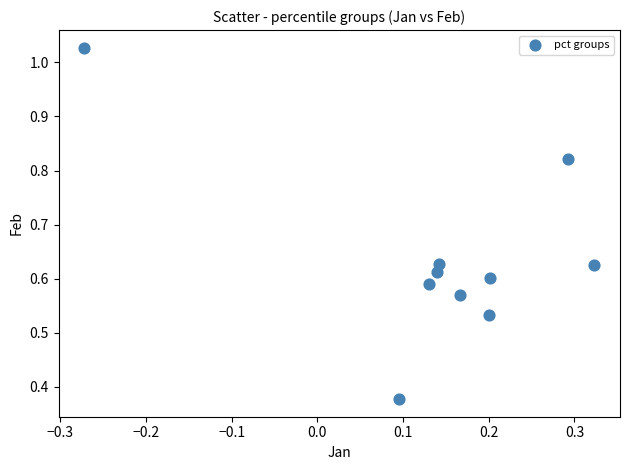

What is the range of Y values (max minus min)?

0.7